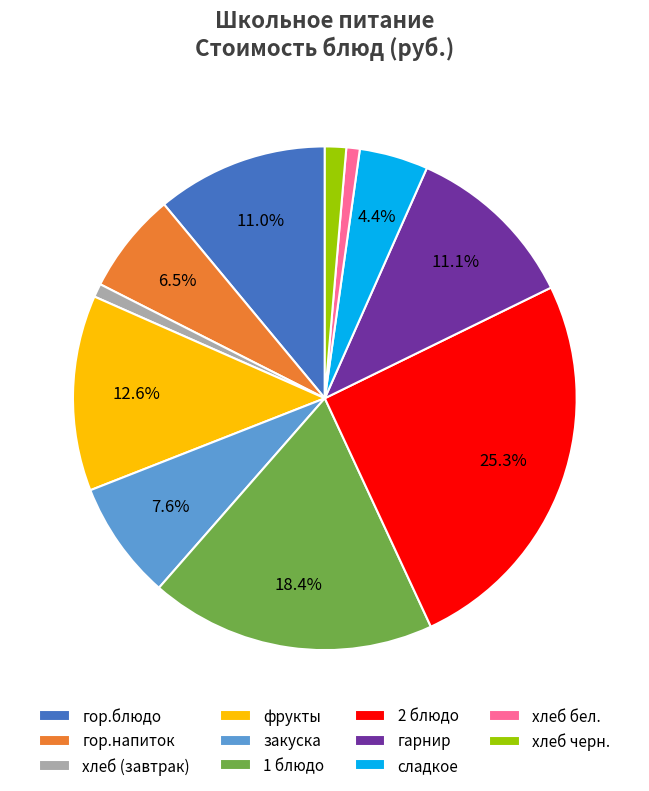

Which has a higher value, хлеб черн. or 1 блюдо?

1 блюдо